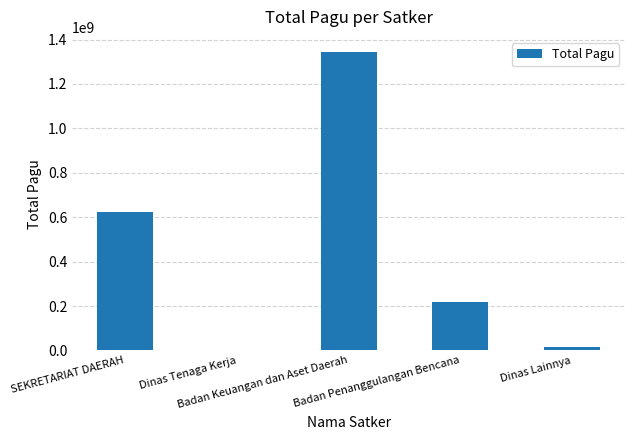

Reading right to left, list all the values displayed in this chart.

14700000	217260000	1344843126	2782000	621532000